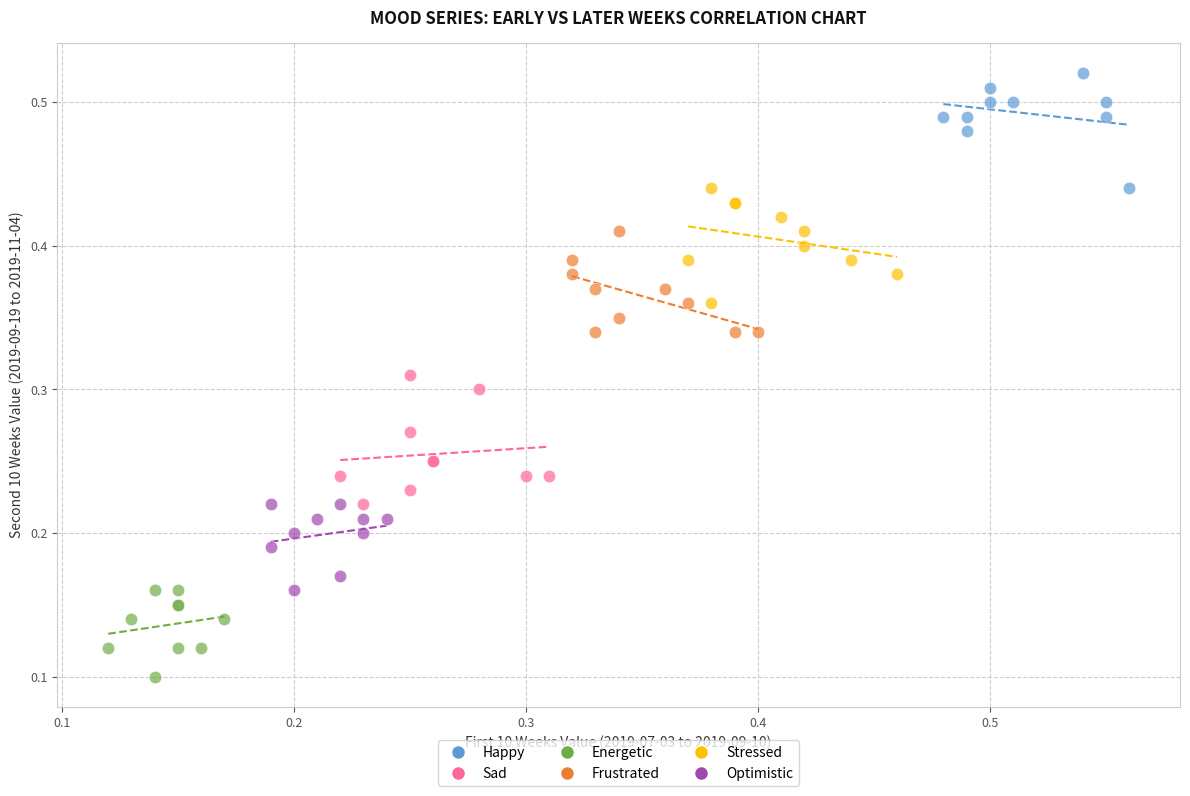

Which series contains the highest Y value?

Happy